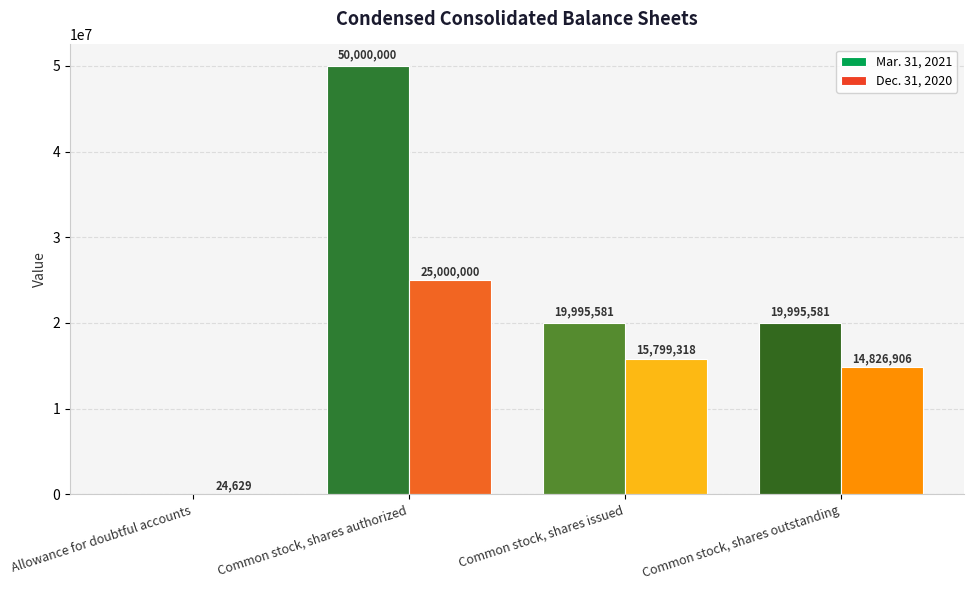

At which category is the sum across all series the highest?

Common stock, shares authorized